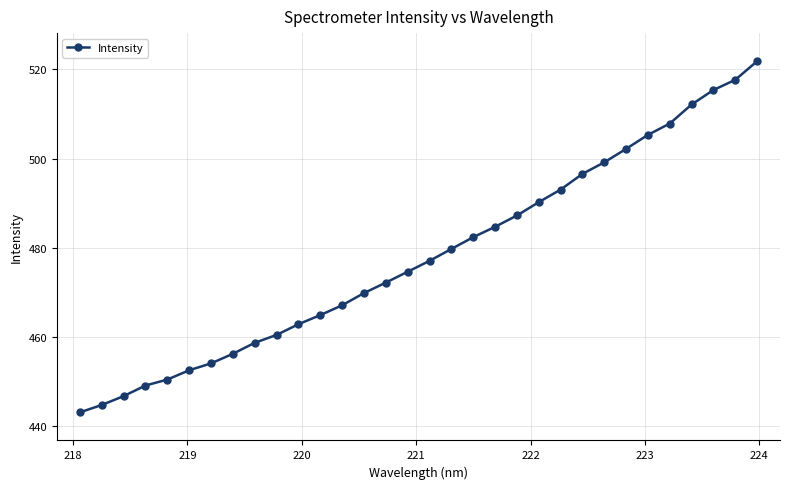

What is the value of the 5th point from the left?

450.5